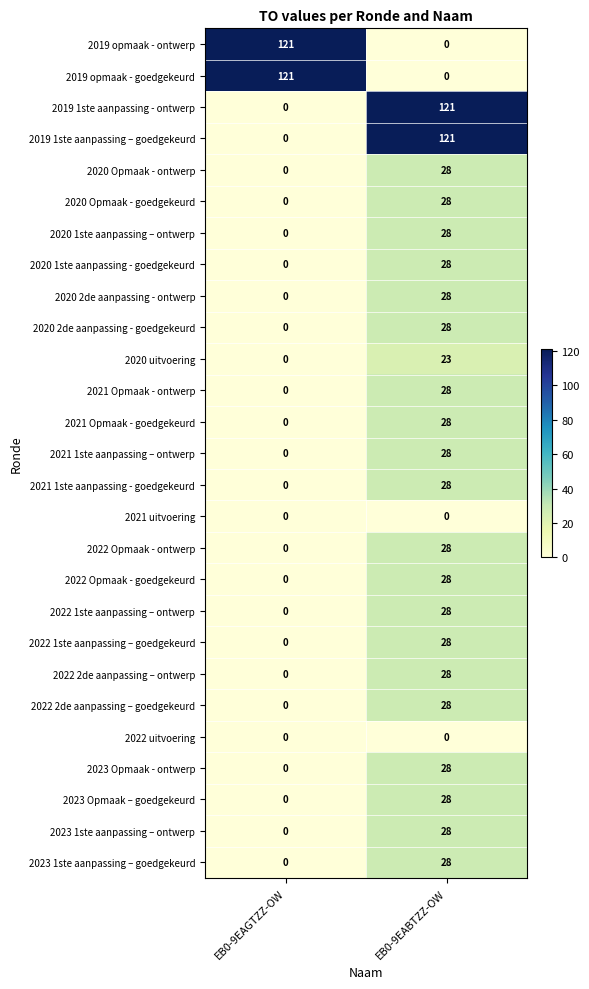

How many series are shown in this chart?

27